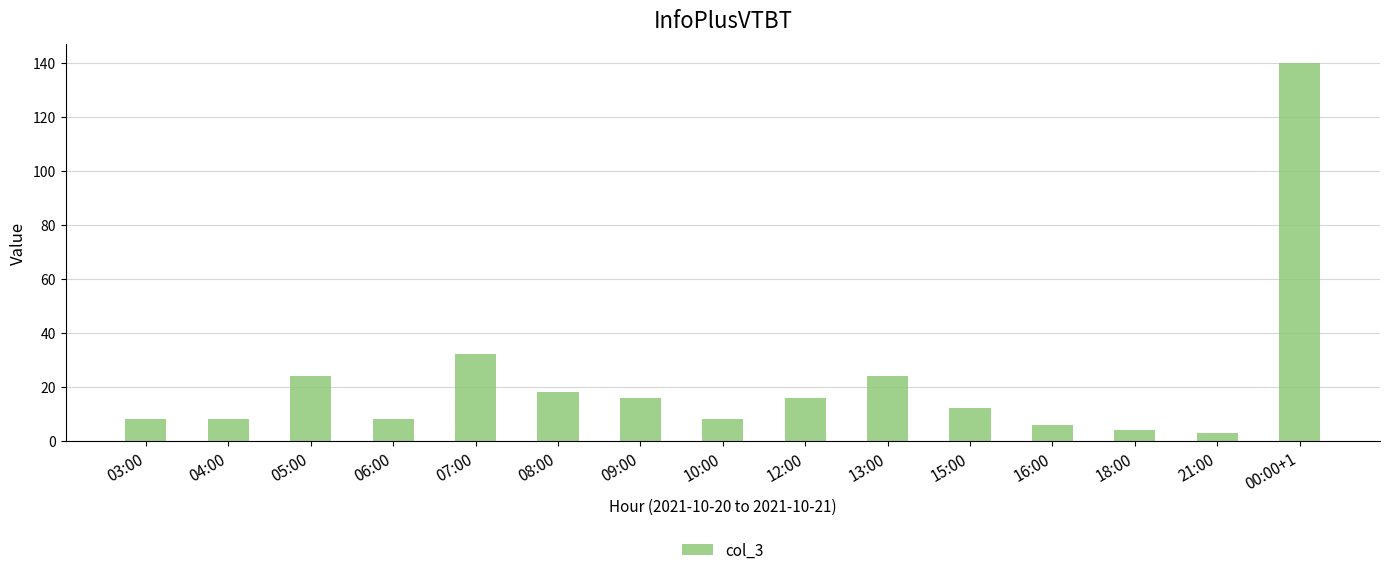

What is the approximate value at 06:00?

8